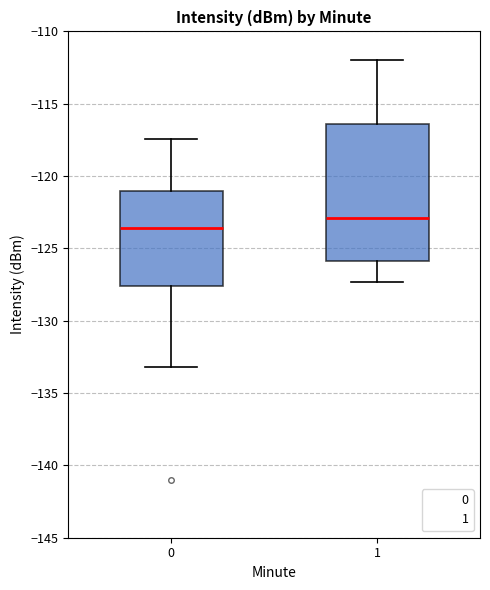

Which box's median line is the lowest?

0